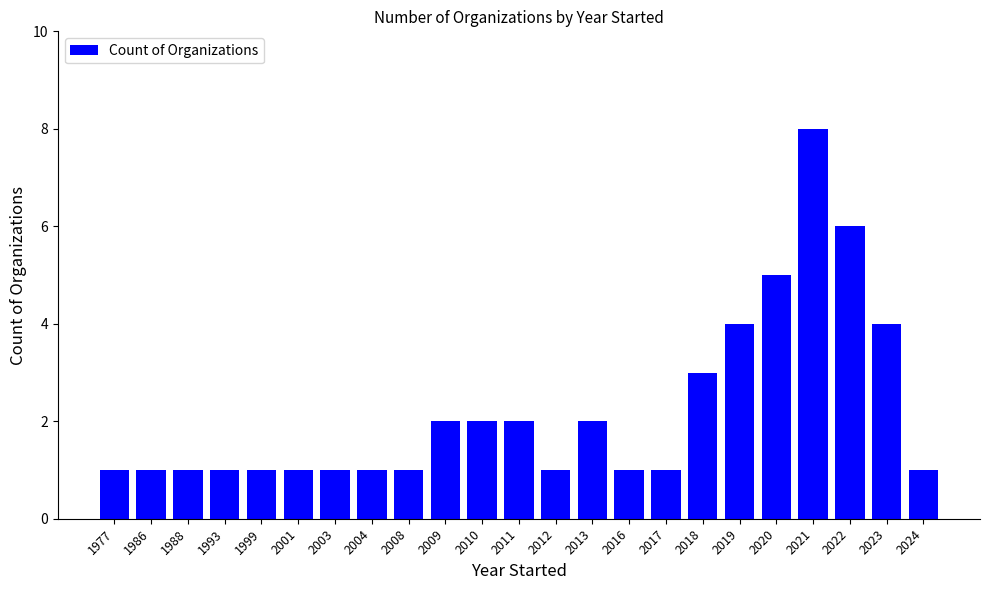

The value at 2013 is 2. True or false?

True